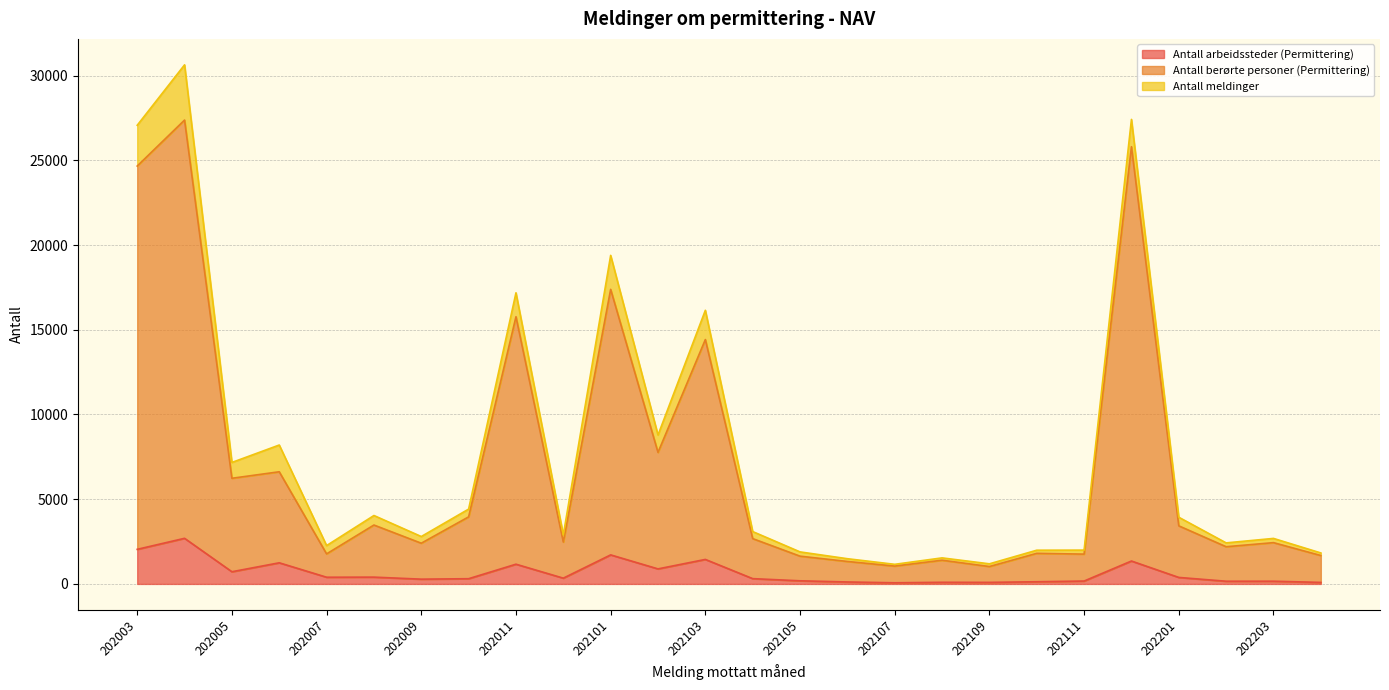

What is the maximum value for Antall arbeidssteder (Permittering)?

2692